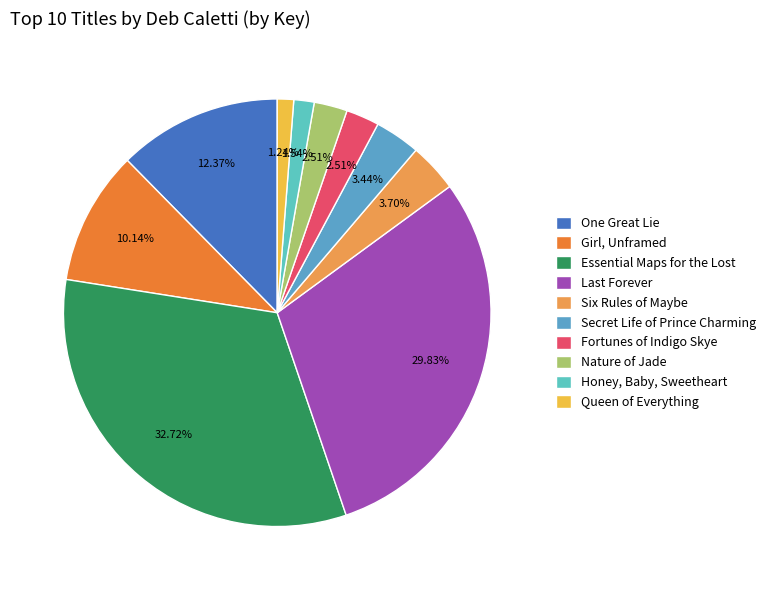

How many segments does this pie chart have?

10